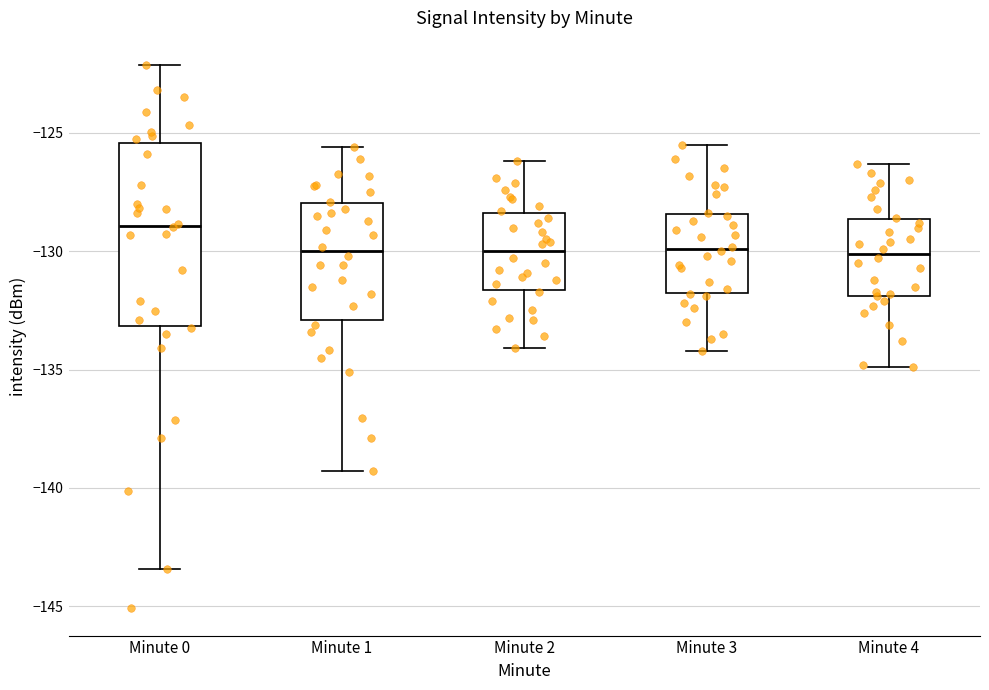

Reading left to right, transcribe this box plot: for each box, give where its median line is, the range the box spans, and where its two whiskers end, as read against the y-axis. The values are not printed on the chart, so give them approximately, as read against the axis.

Minute 0: median -129.0, box -133.0 to -125.5, whiskers -143.5 to -122.0
Minute 1: median -130.0, box -133.0 to -128.0, whiskers -139.5 to -125.5
Minute 2: median -130.0, box -131.5 to -128.5, whiskers -134.0 to -126.0
Minute 3: median -130.0, box -131.5 to -128.5, whiskers -134.0 to -125.5
Minute 4: median -130.0, box -132.0 to -128.5, whiskers -135.0 to -126.5